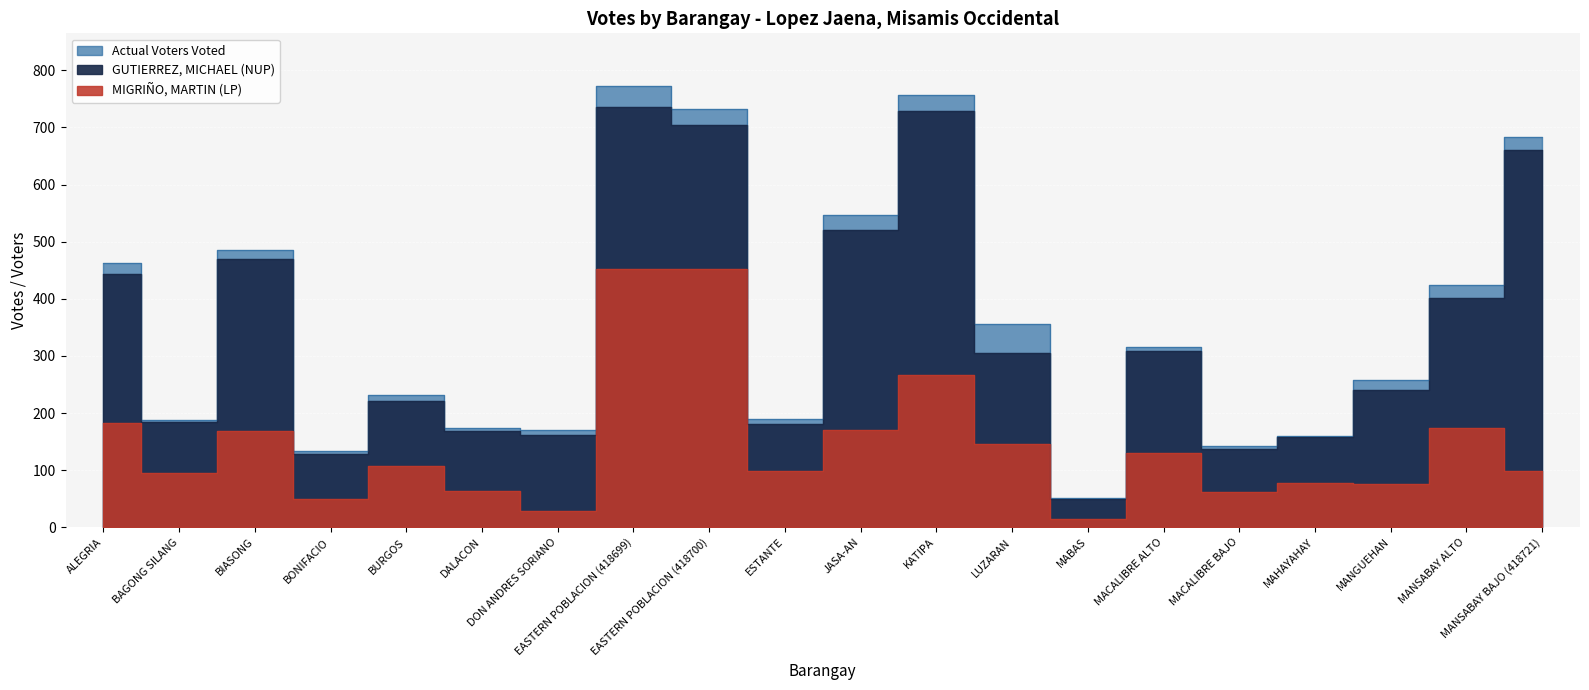

Which category has the highest value in the MIGRIÑO, MARTIN (LP) series?

EASTERN POBLACION (418699)